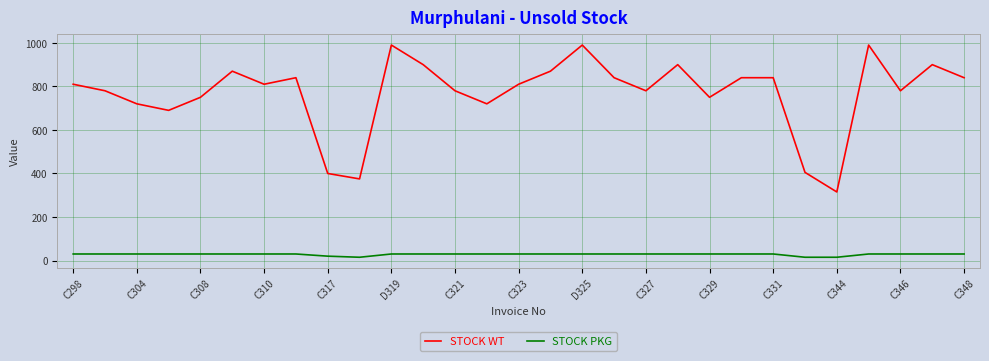

What is the difference between the maximum and minimum values in the STOCK WT series?

675